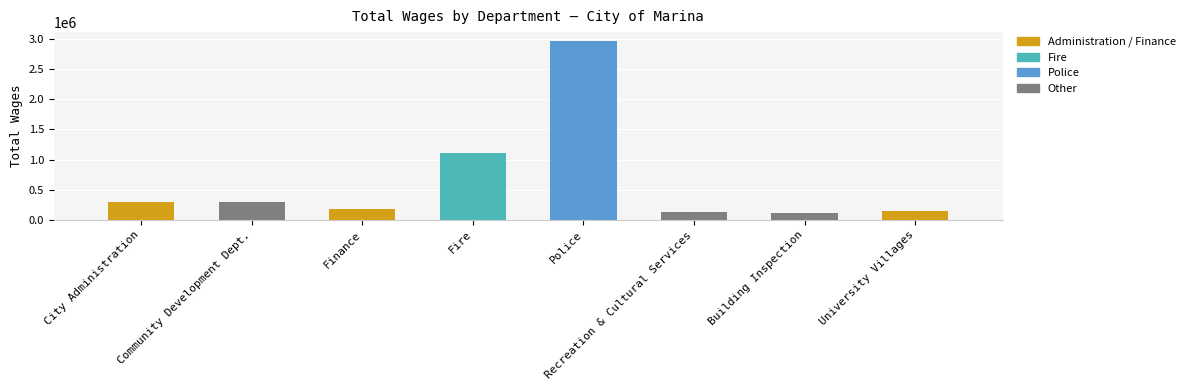

Which has a higher value, Community Development Dept. or Building Inspection?

Community Development Dept.